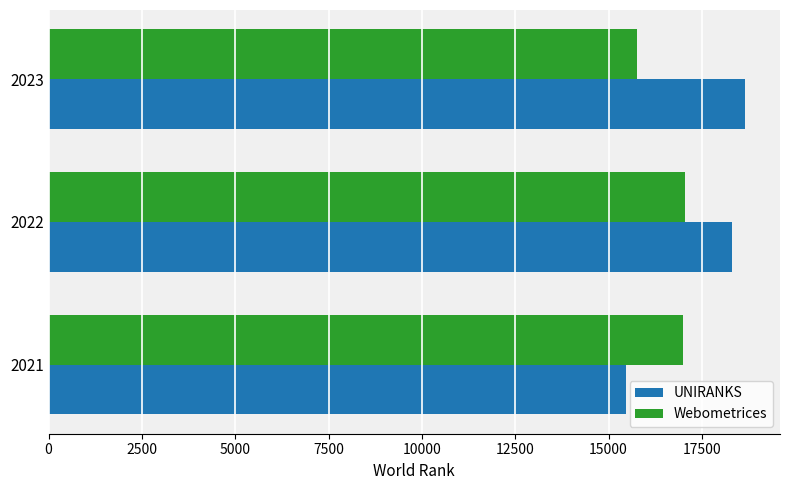

At which label is Webometrices closest to 16404?

2021